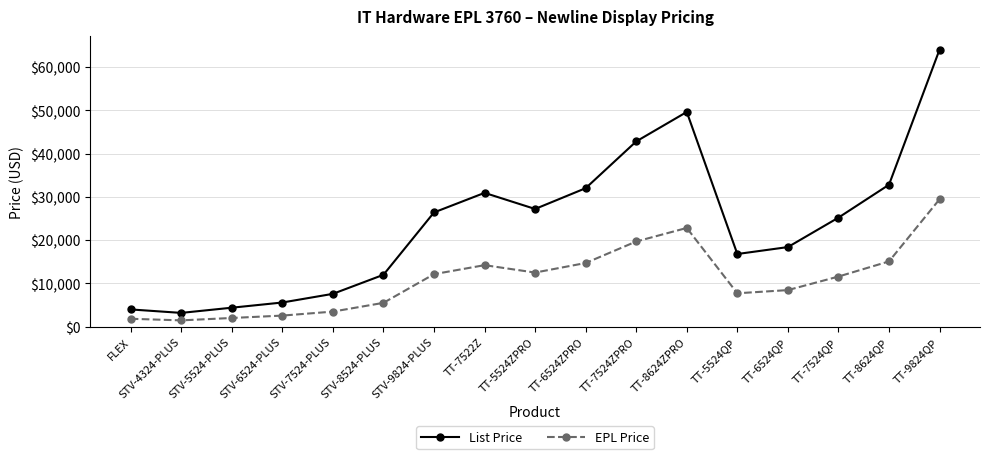

In EPL Price, how many points are lower than both neighbors (excluding endpoints)?

3